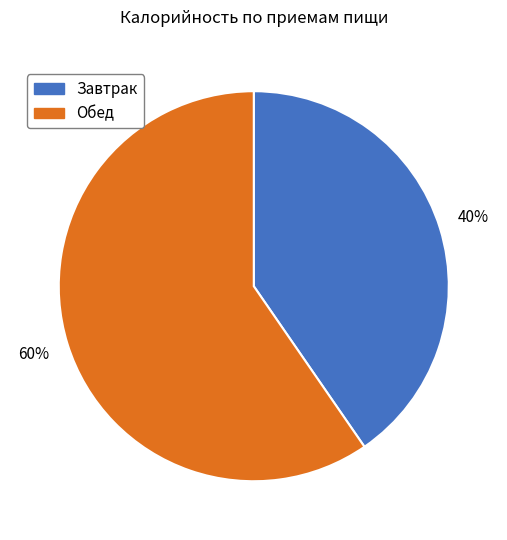

Combined, do Завтрак and Обед account for over 50%?

Yes